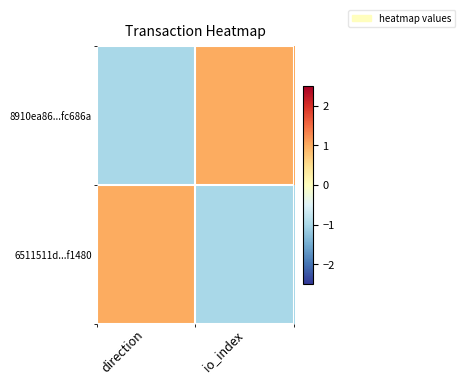

How many distinct data groups are displayed?

2